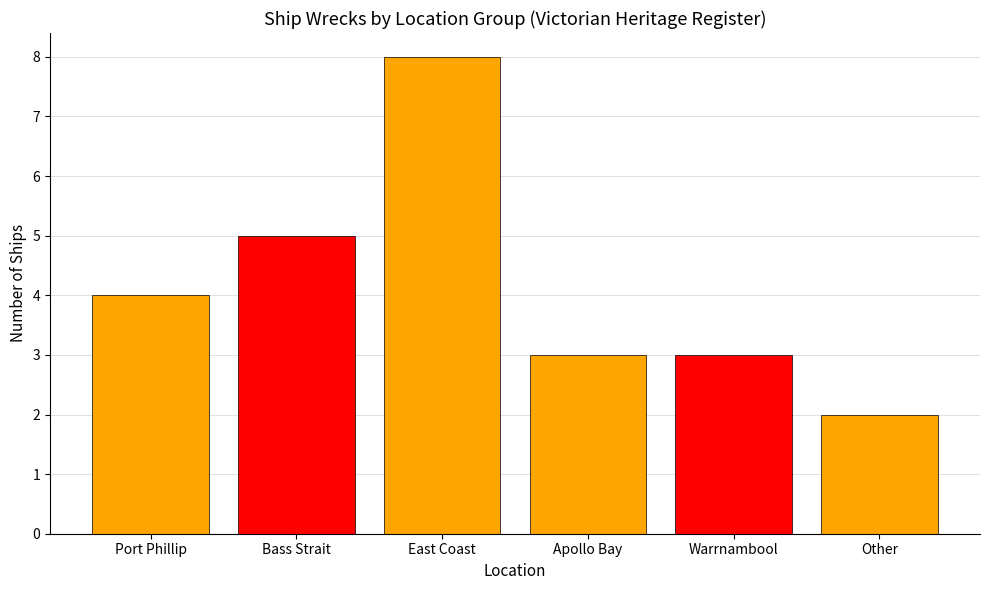

What is the value of the 4th bar from the left?

3